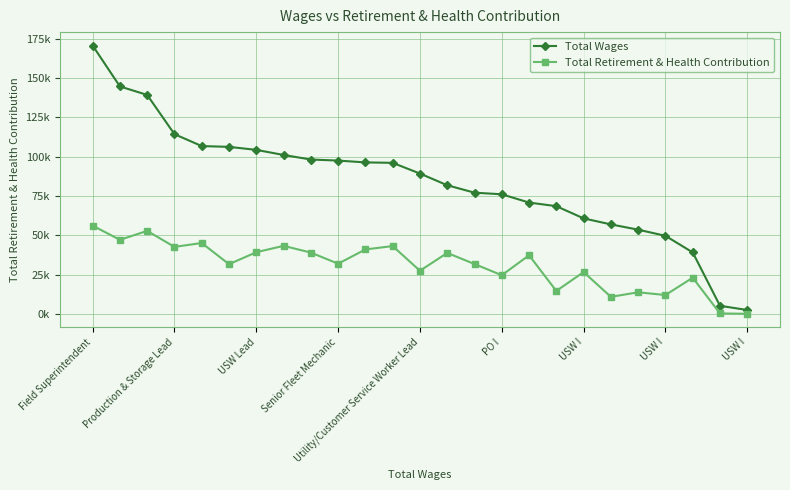

Does the chart have visible grid lines?

Yes